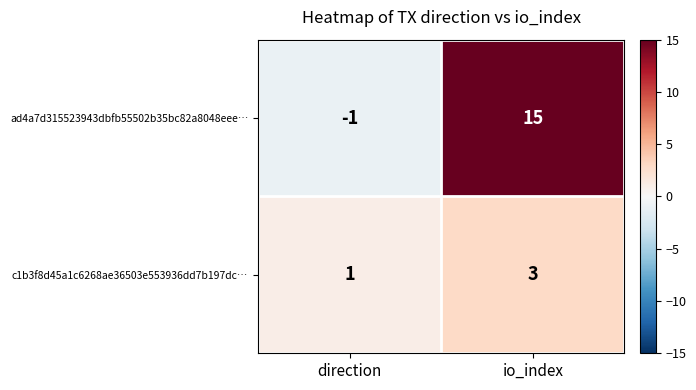

Rank the series at direction from highest to lowest value.

c1b3f8d45a1c6268ae36503e553936dd7b197dc…, ad4a7d315523943dbfb55502b35bc82a8048eee…